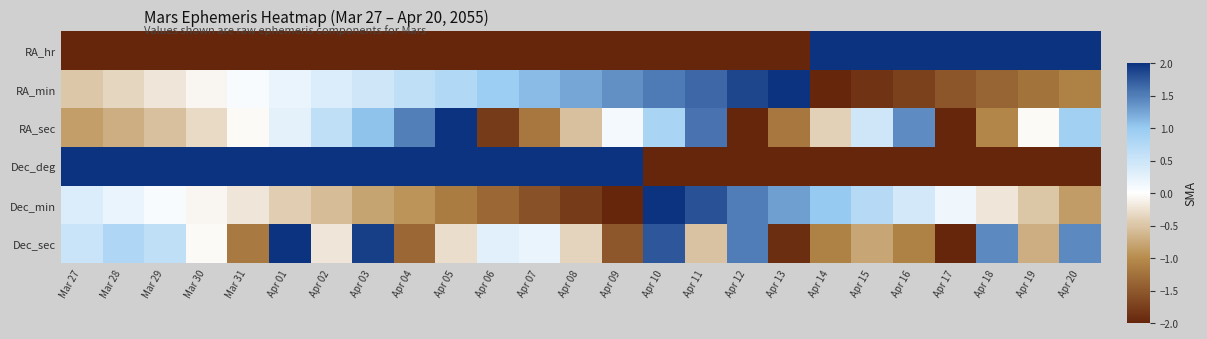

What is the spread (max minus min) of values at Mar 27?

4.0